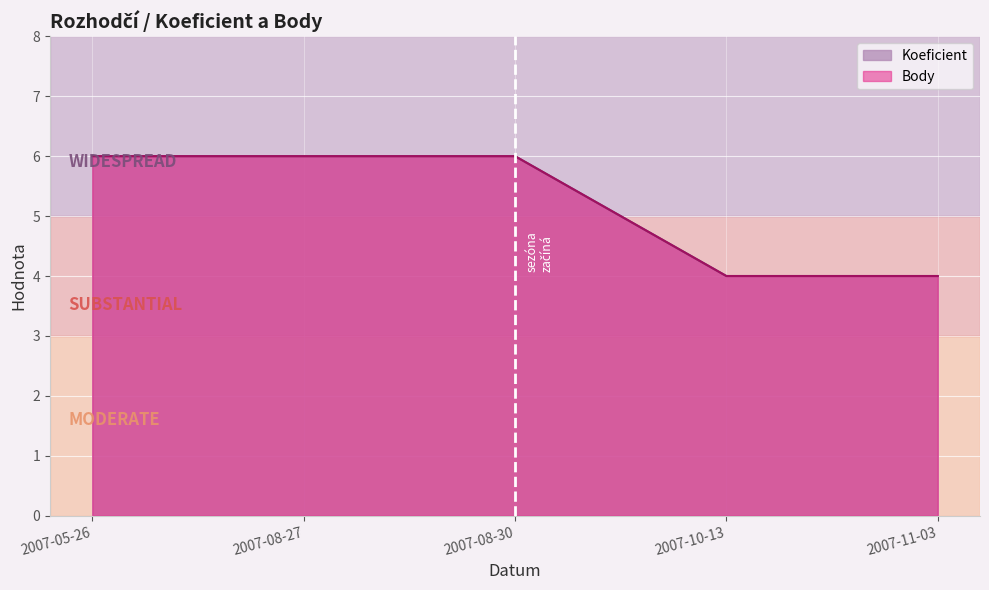

What is the difference between the maximum and minimum values in the Body series?

2